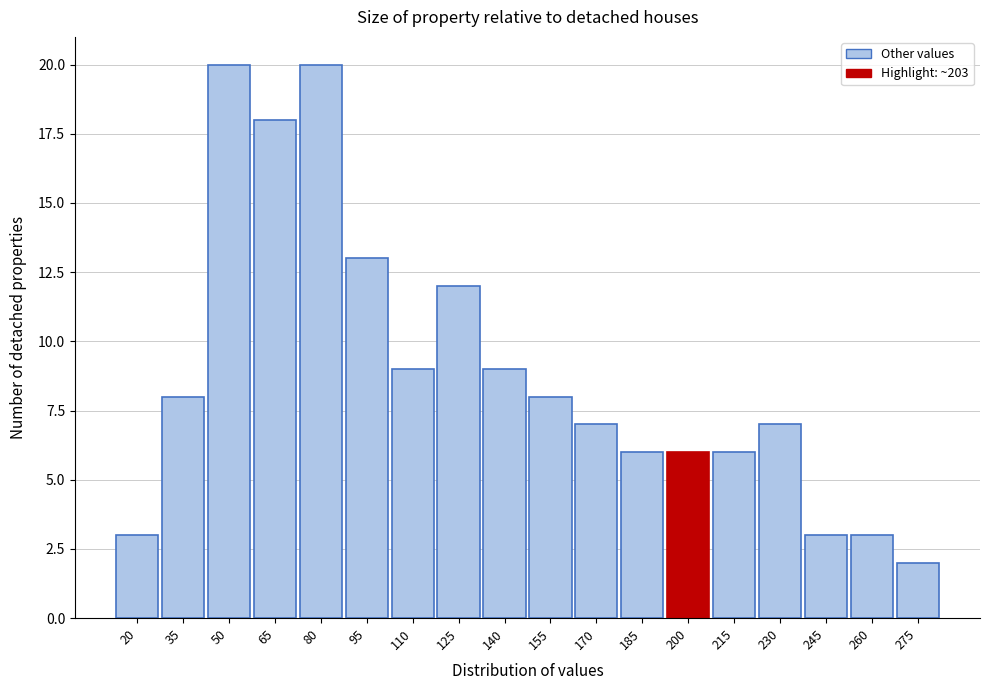

Reading right to left, transcribe all the data shown in this chart.

275=2	260=3	245=3	230=7	215=6	200=6	185=6	170=7	155=8	140=9	125=12	110=9	95=13	80=20	65=18	50=20	35=8	20=3